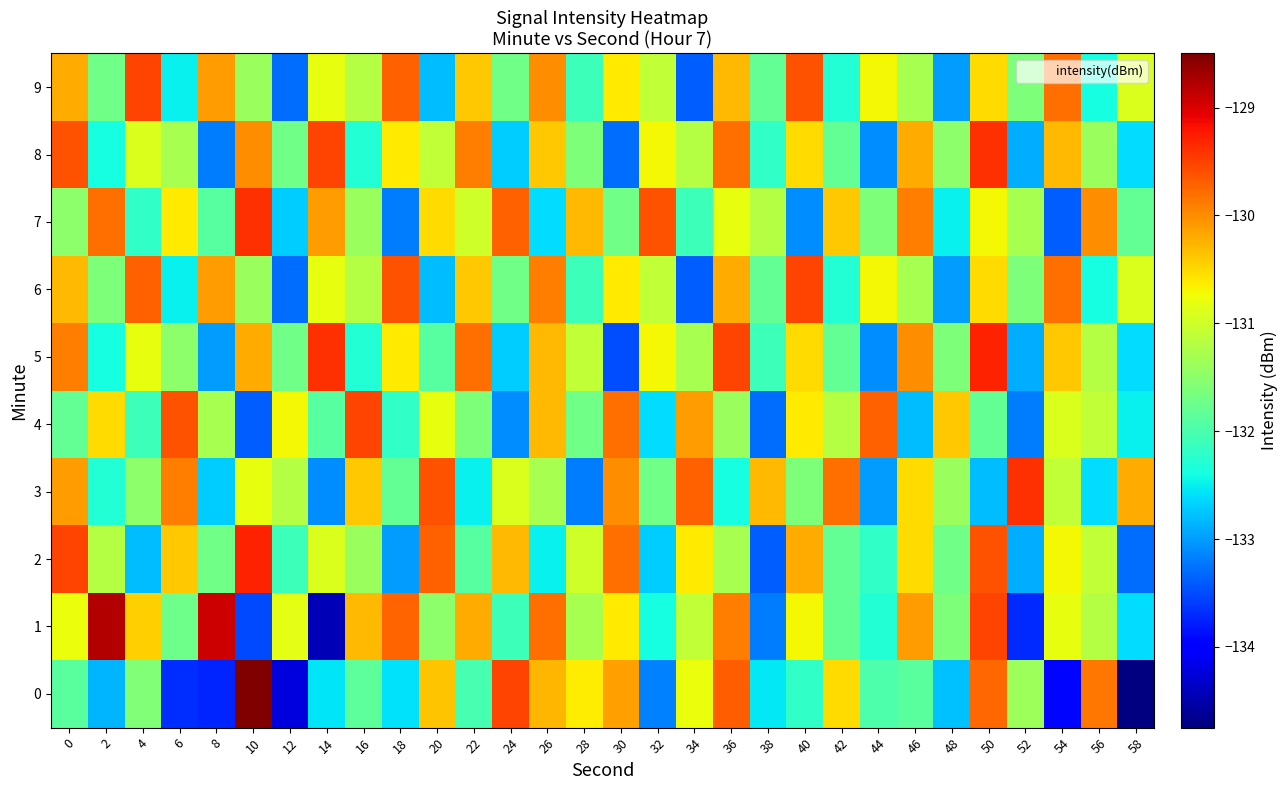

True or false: 2 has a value of -130.6 at 34.

True